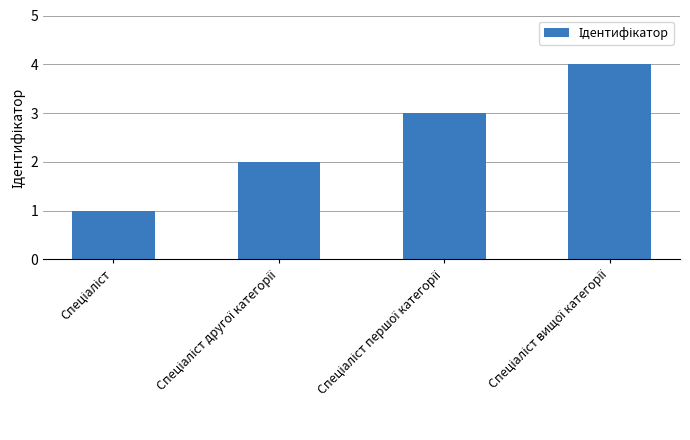

What is the maximum value shown in the chart?

4